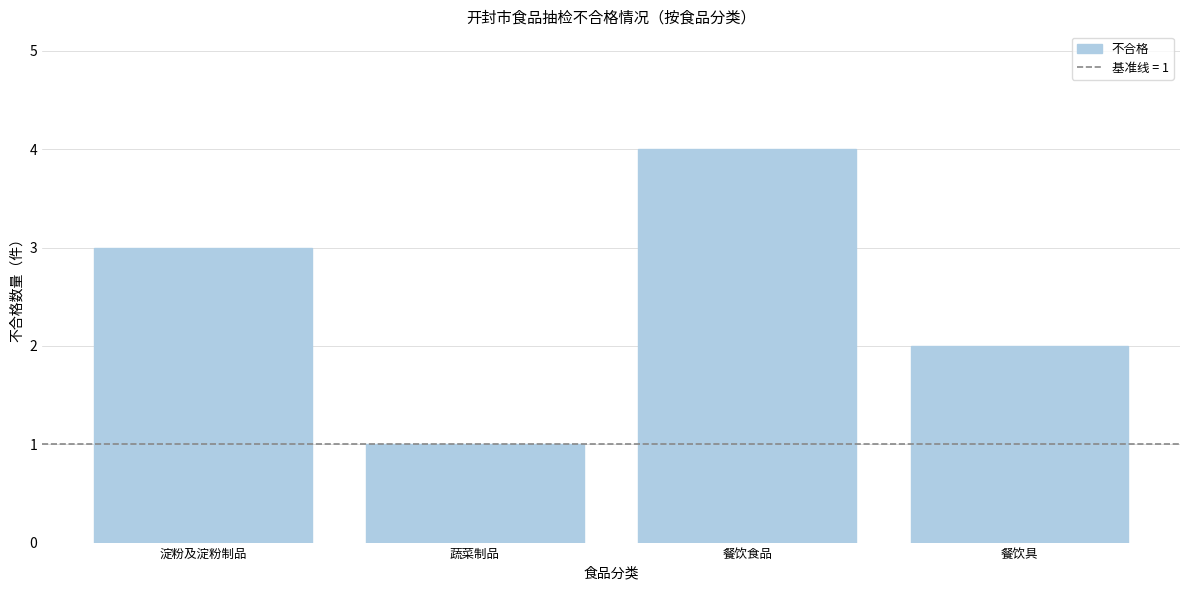

True or false: the data shows 2 at 蔬菜制品.

False